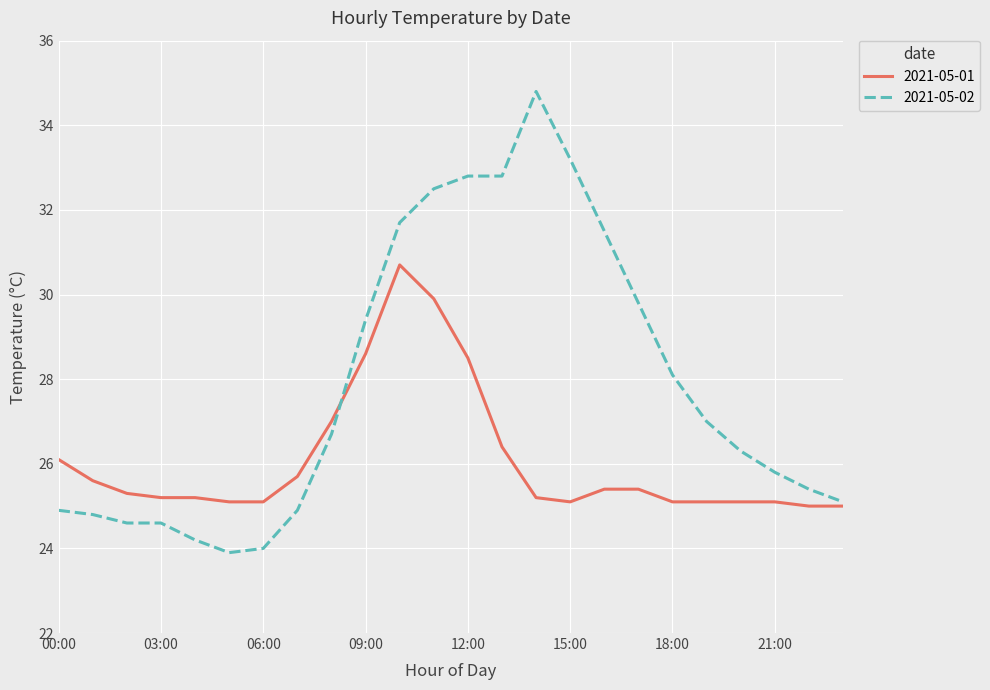

At how many categories does at least one series exceed 28?

10